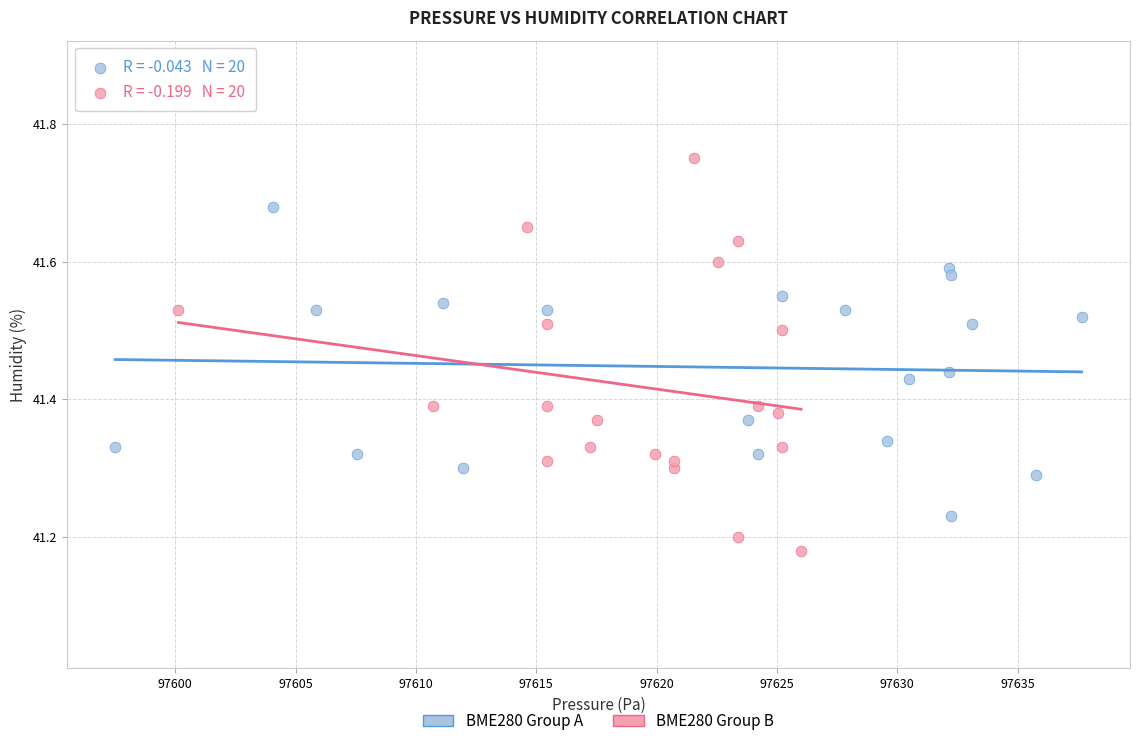

Which series contains the highest Y value?

BME280 Group B